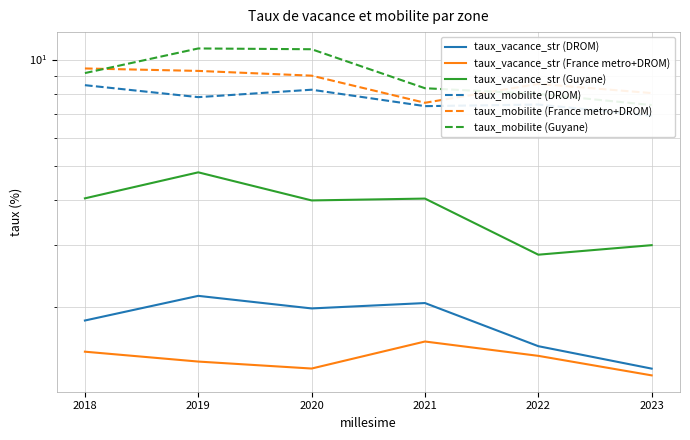

What is the average value of the taux_vacance_str (DROM) series?

1.8